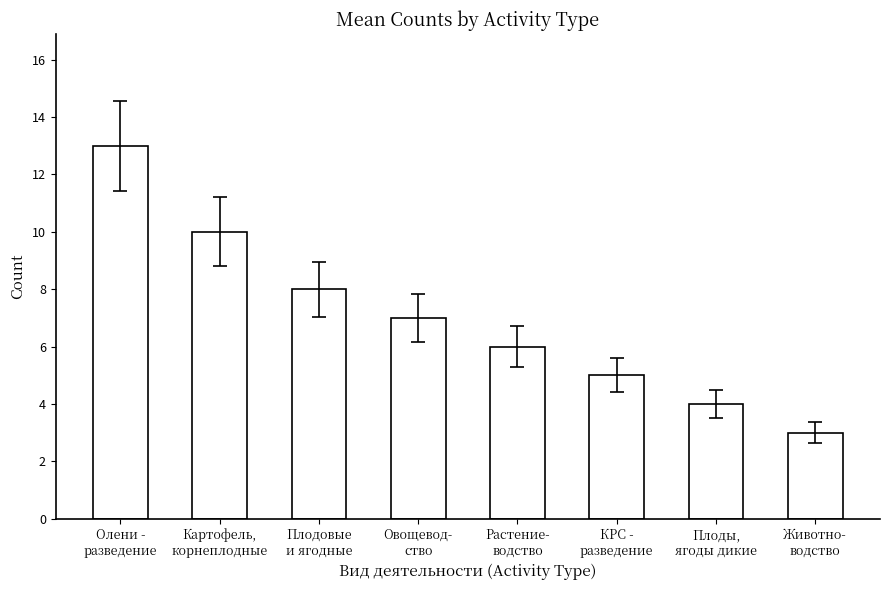

List the labels in order of value, smallest first.

Животно-
водство, Плоды,
ягоды дикие, КРС -
разведение, Растение-
водство, Овощевод-
ство, Плодовые
и ягодные, Картофель,
корнеплодные, Олени -
разведение